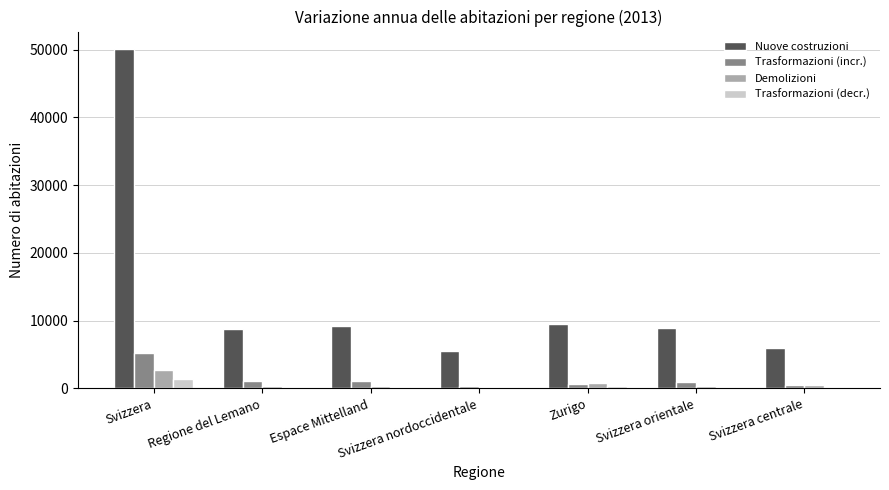

What is the maximum value for Trasformazioni (decr.)?

1380